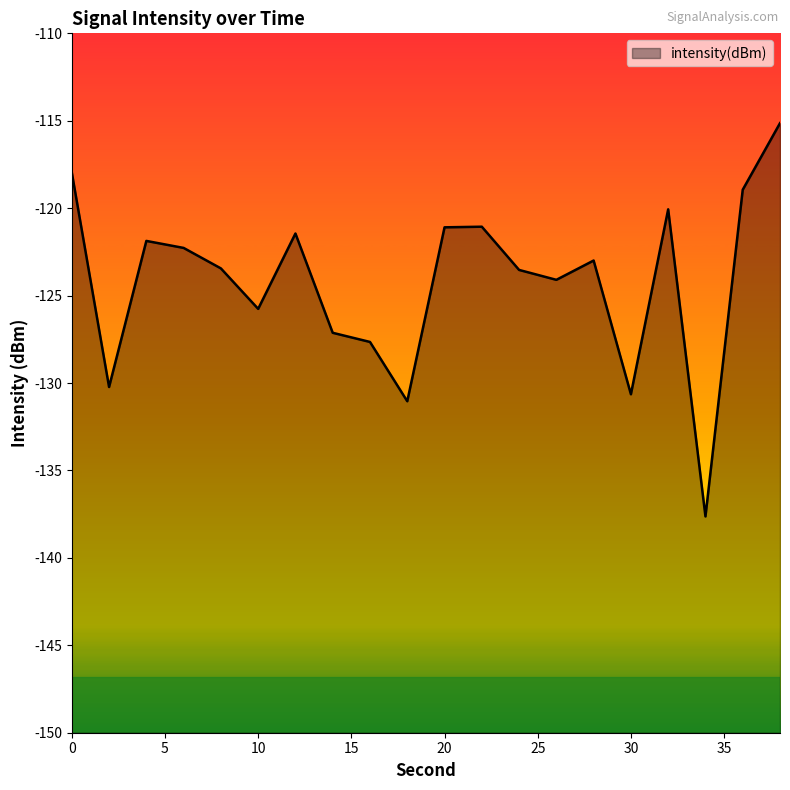

How many series are shown in this chart?

1